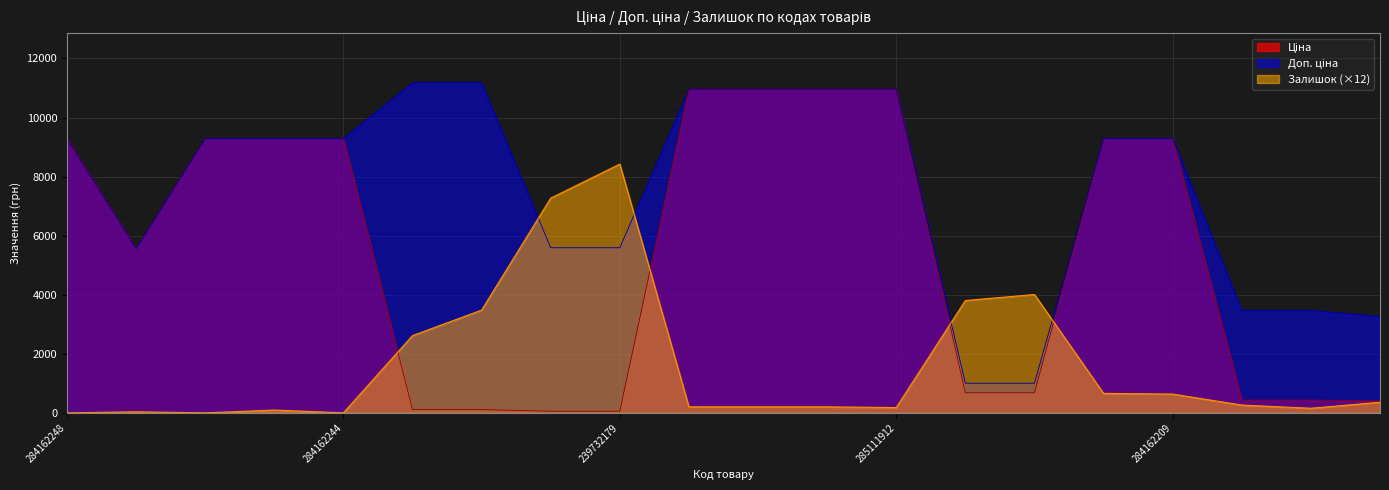

What is the label of the 5th point from the right?

284162210